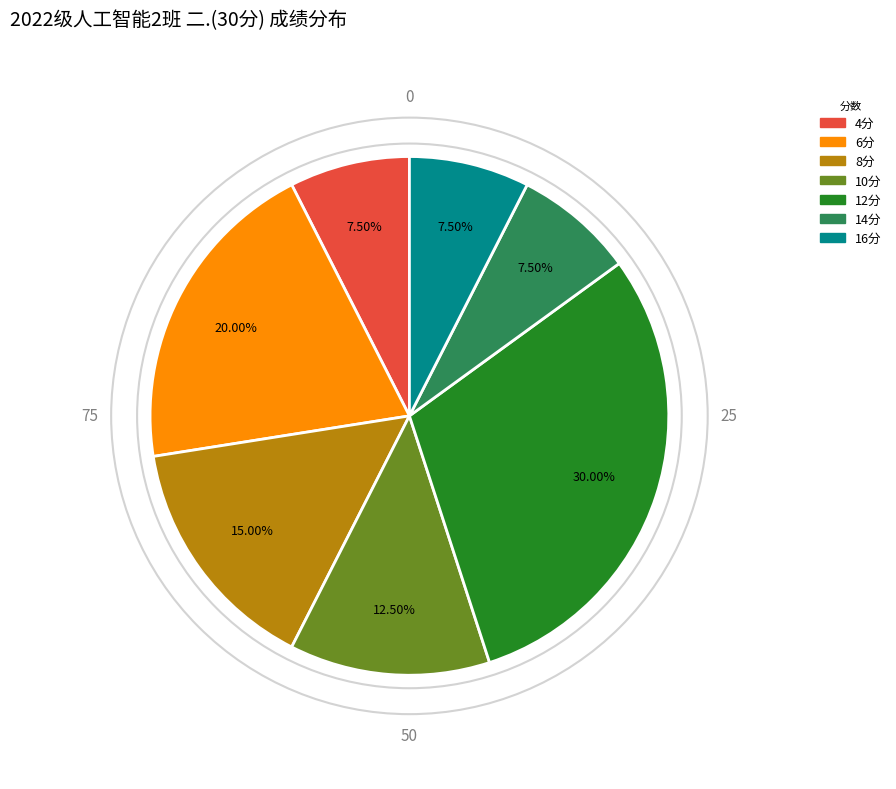

Is 10分 the majority of the pie?

No